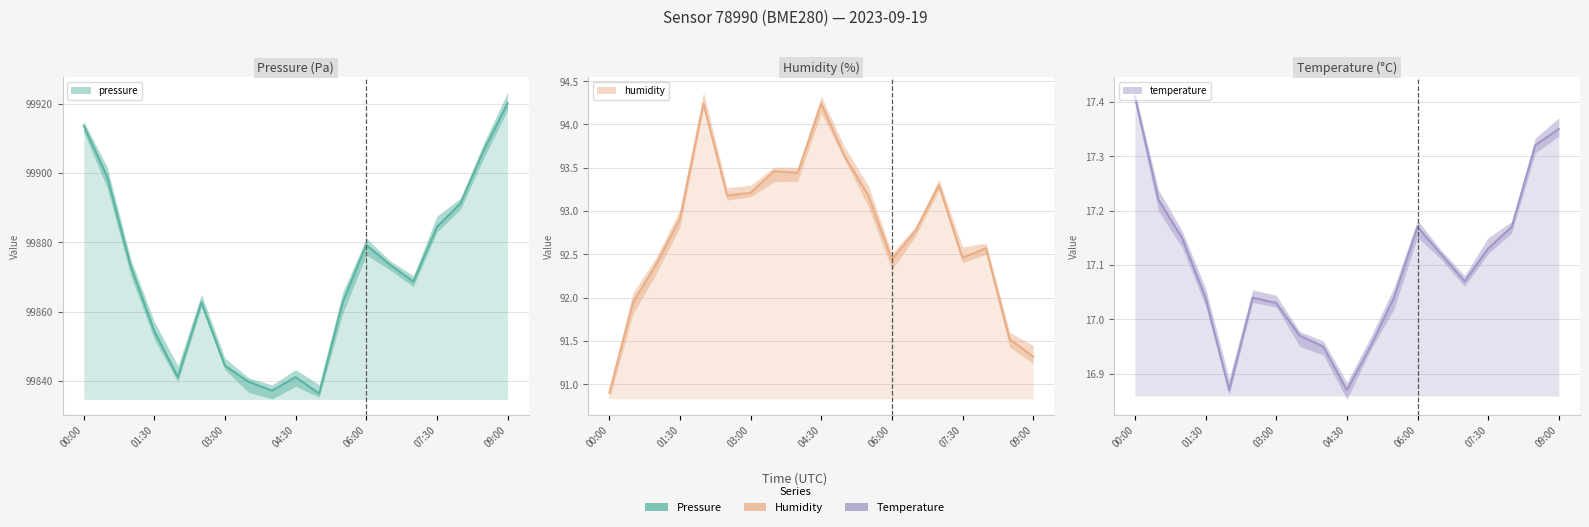

Count the number of categories in the chart.

19